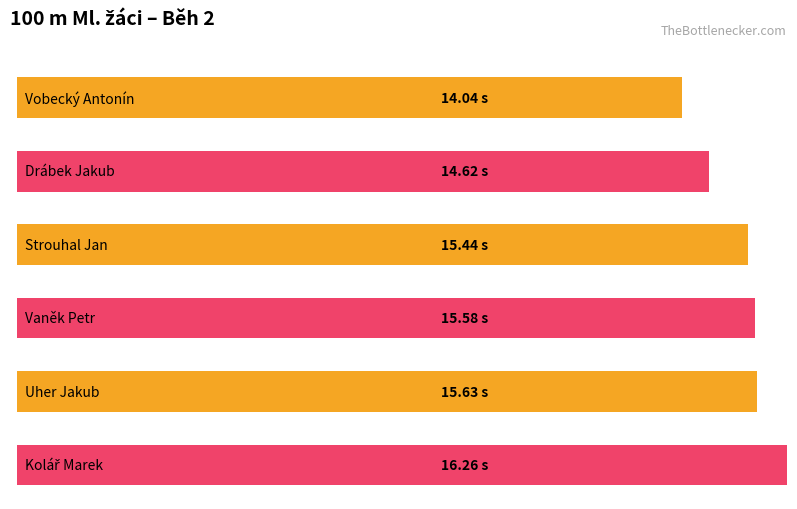

What is the change in value from Vobecký Antonín to Drábek Jakub?

+0.6